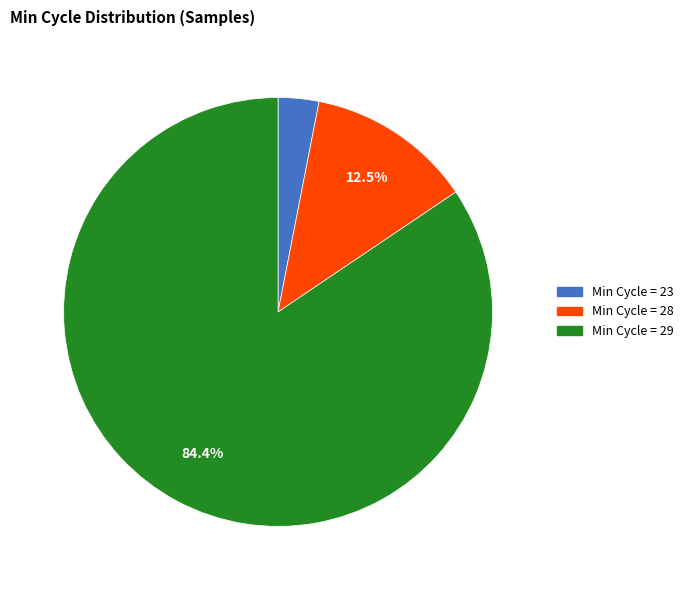

Count the number of slices in the pie.

3